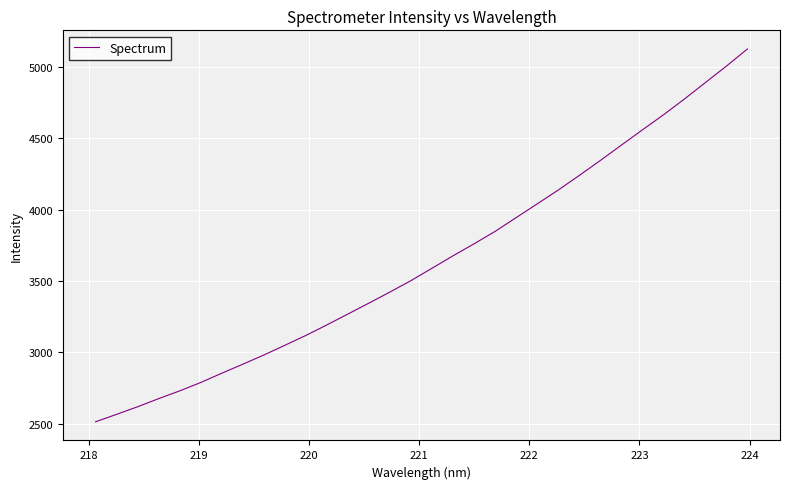

What is the difference between the maximum and minimum values?

2612.0